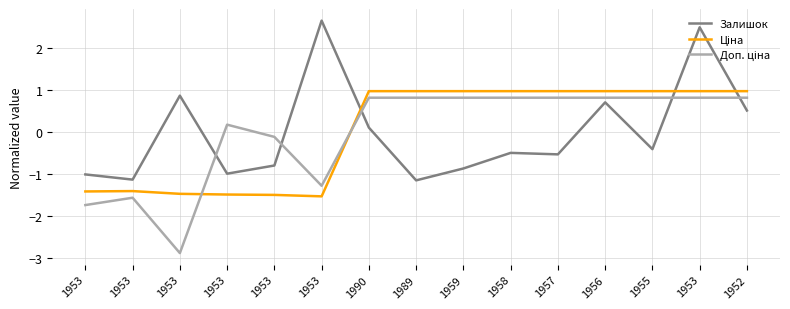

Does the chart display data point markers on the line(s)?

No